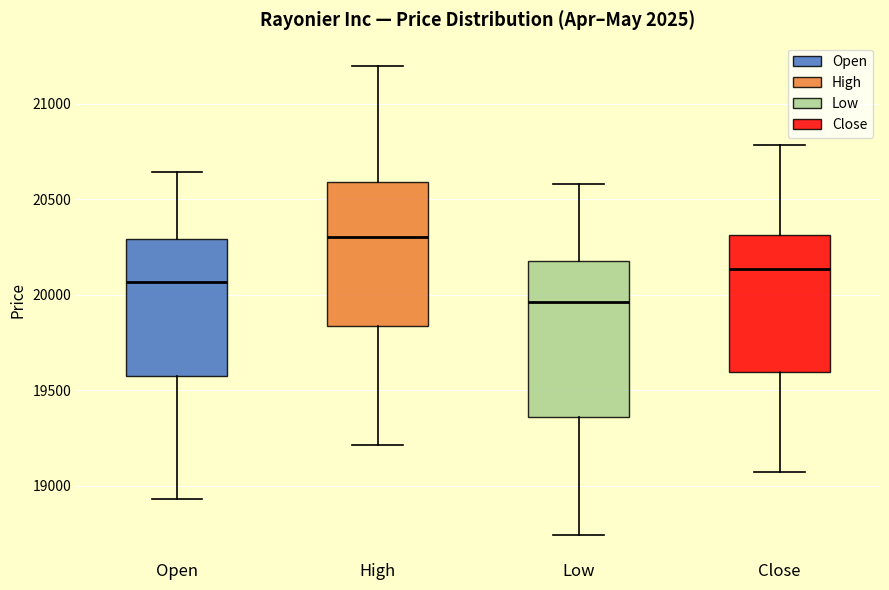

Reading left to right, read every box against the y-axis: the position of its median line, the range the box covers, and the ends of its whiskers. The values are not printed on the chart, so give them approximately, as read against the axis.

Open: median 20050, box 19600 to 20300, whiskers 18950 to 20650
High: median 20300, box 19850 to 20600, whiskers 19200 to 21200
Low: median 19950, box 19350 to 20200, whiskers 18750 to 20600
Close: median 20150, box 19600 to 20300, whiskers 19050 to 20800